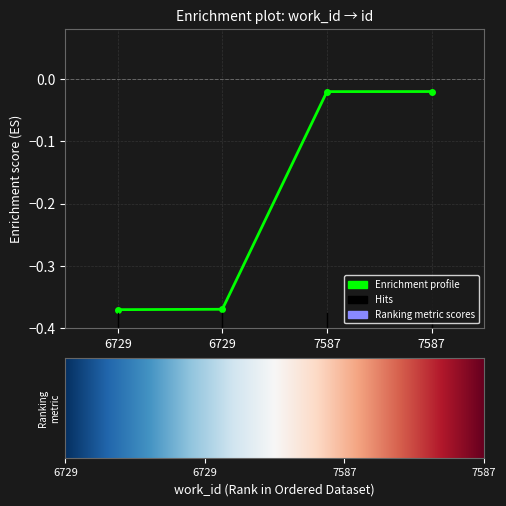

Between 7587 and 6729, which is larger?

7587